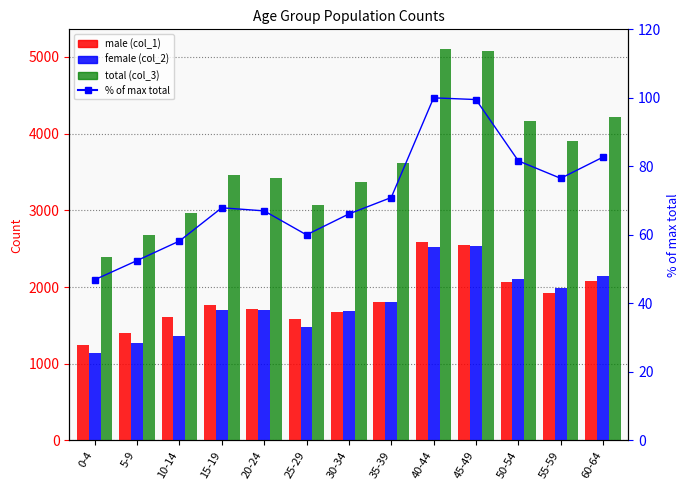

How many data points does each series have?

13